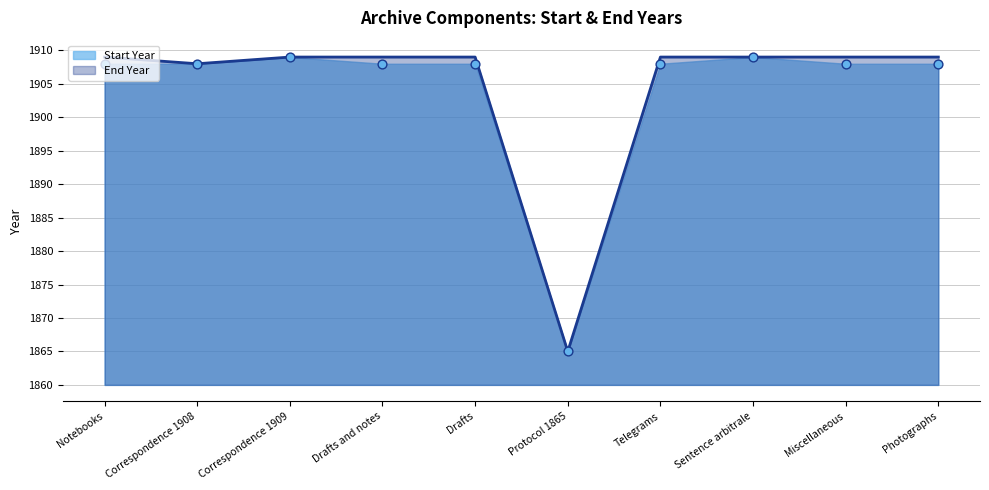

Which series contains the lowest Y value?

Start Year